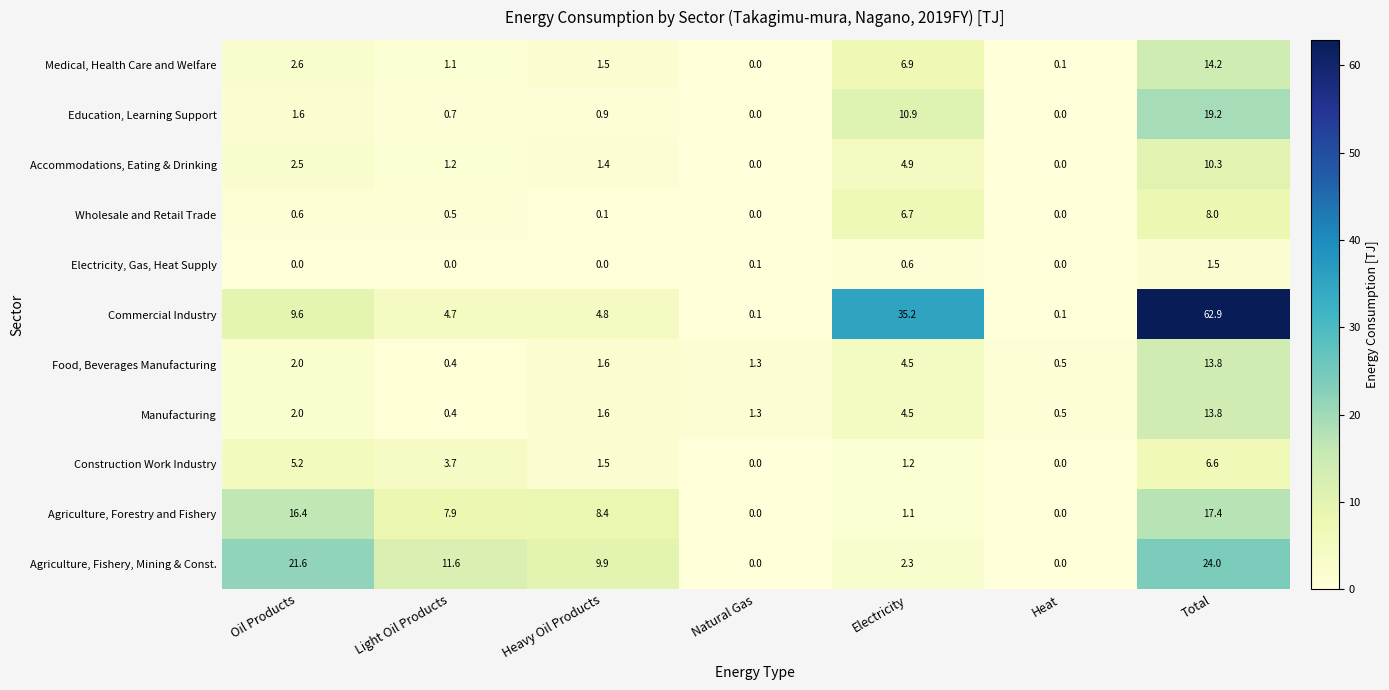

Between Light Oil Products and Total, which series saw the biggest shift?

Commercial Industry